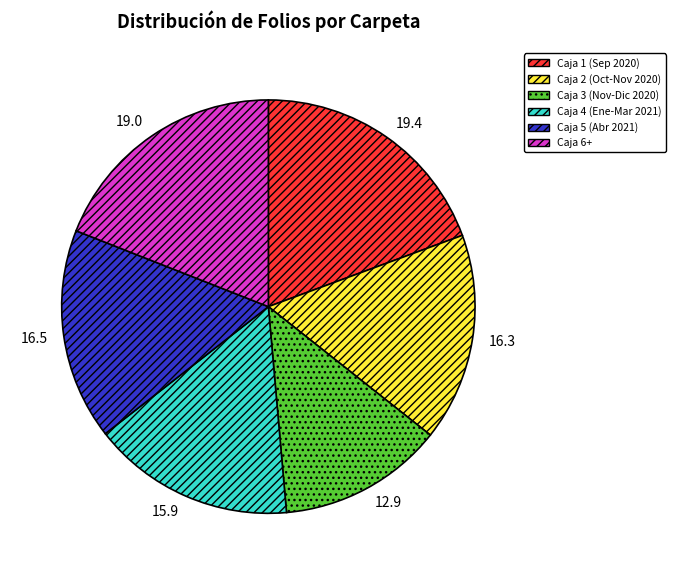

Do Caja 5 (Abr 2021) and Caja 3 (Nov-Dic 2020) together represent more than half of the pie?

No